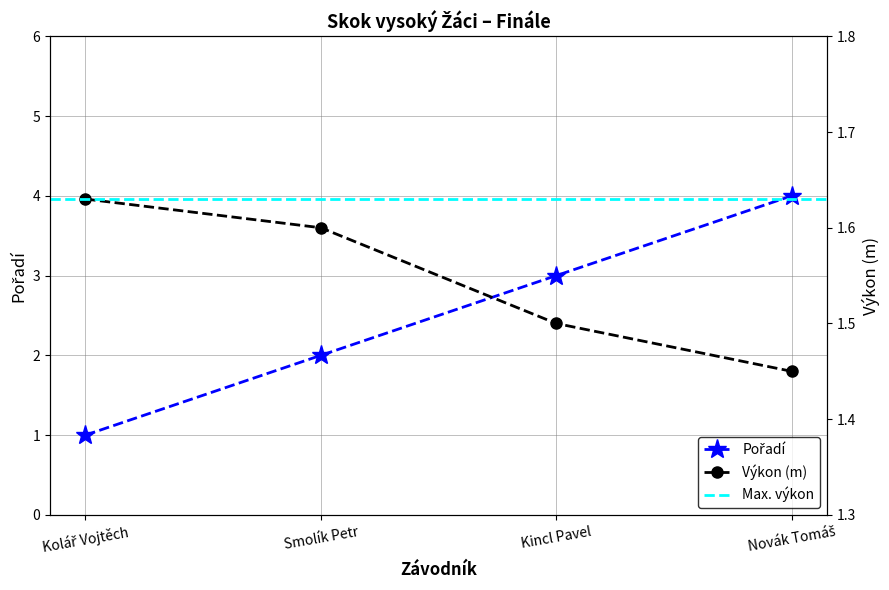

Which series ends up on top after the final intersection of Pořadí and Výkon (m)?

Pořadí